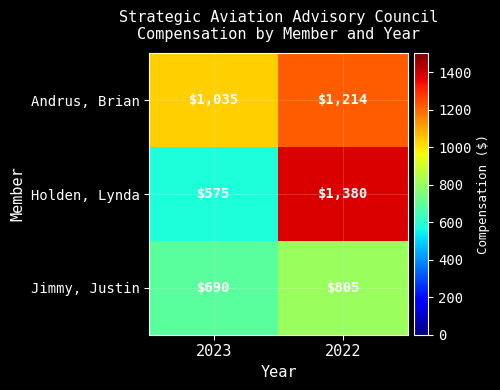

Which category has the highest value across all series?

2022